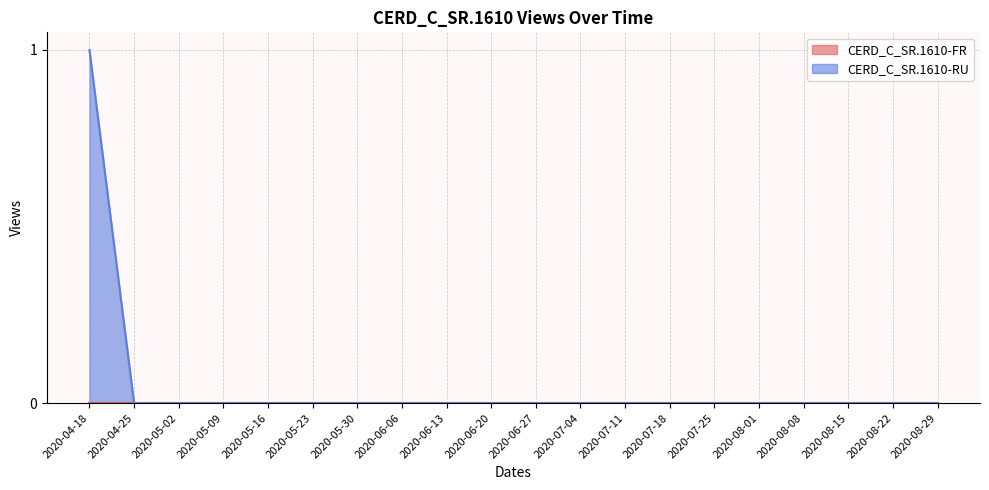

How many values exceed 0?

1